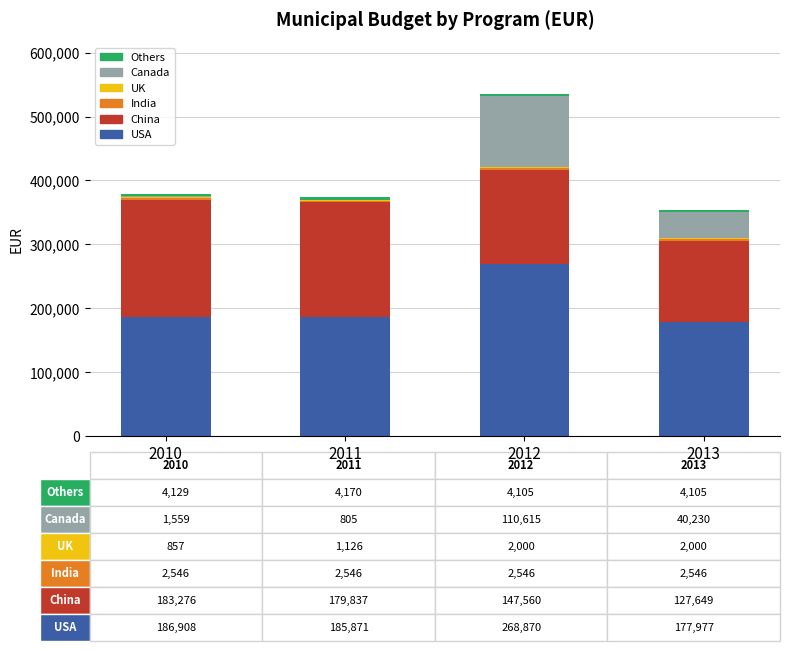

Are the bars grouped side by side (vs. stacked)?

No